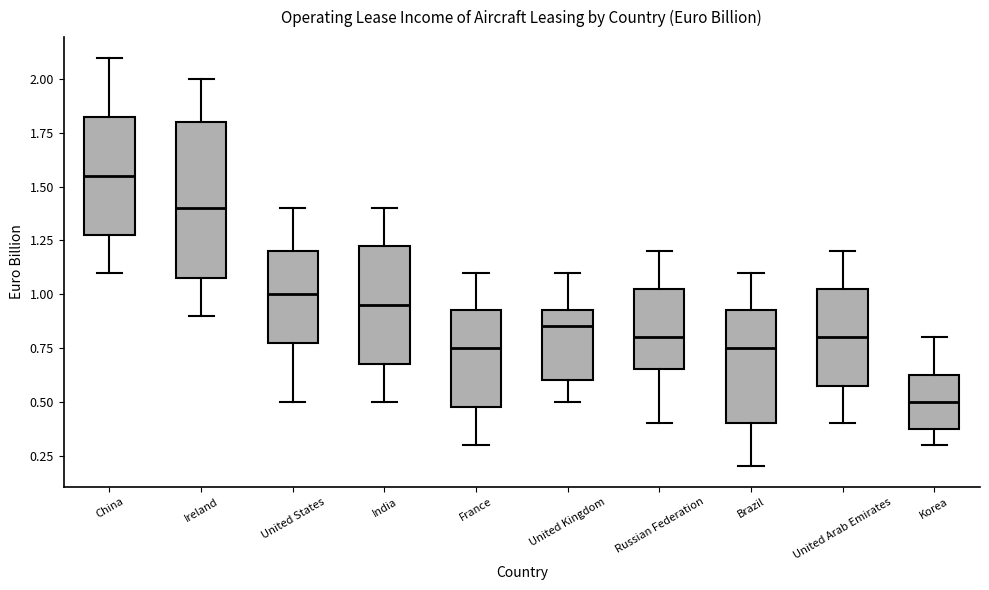

Which box's median line is the highest?

China